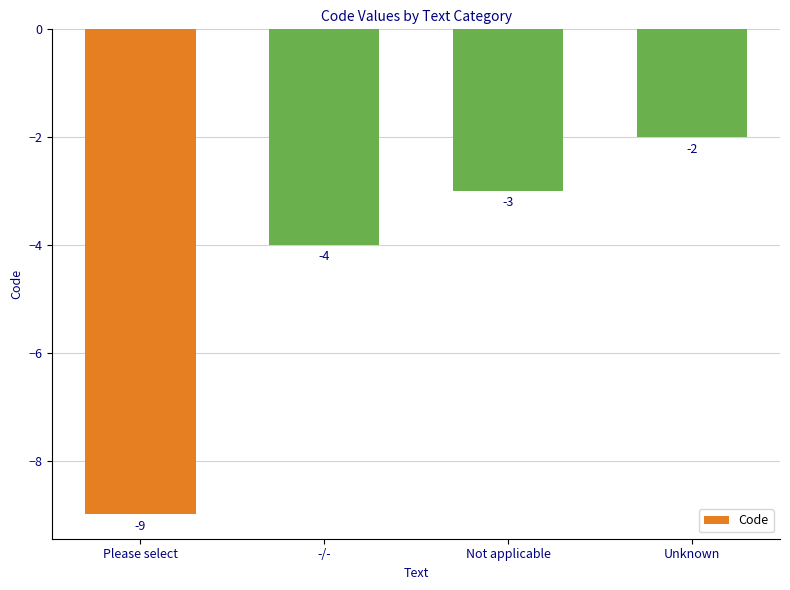

Is it true that the value at -/- is -1?

False